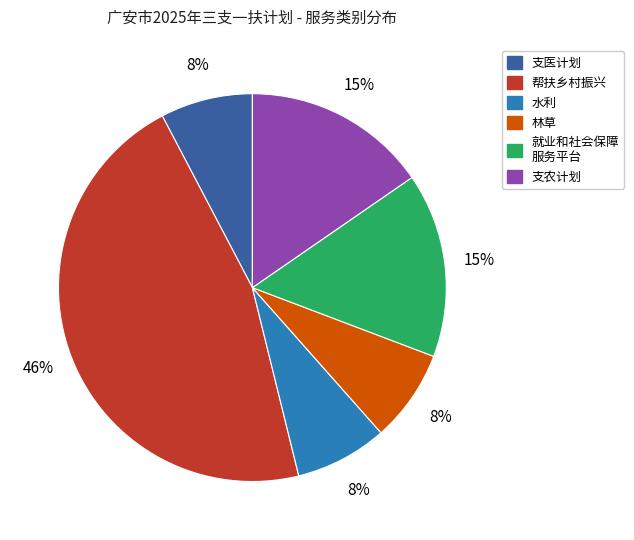

To the nearest percent, what is the average slice percentage?

17%